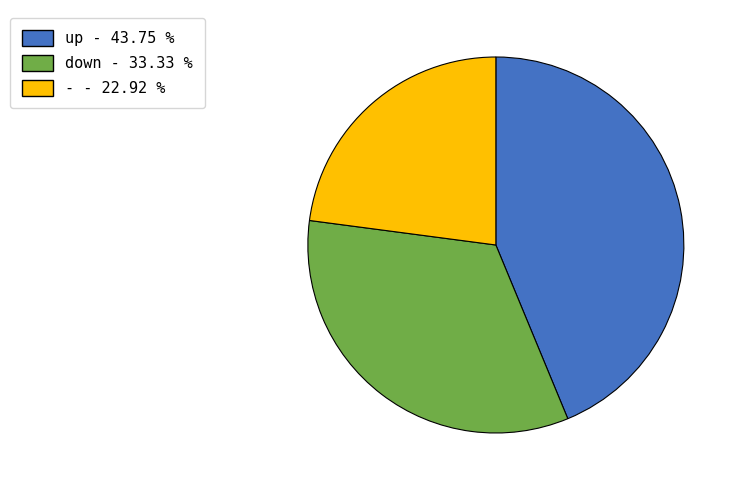

Approximately how many times larger is the value at down compared to up?

0.8